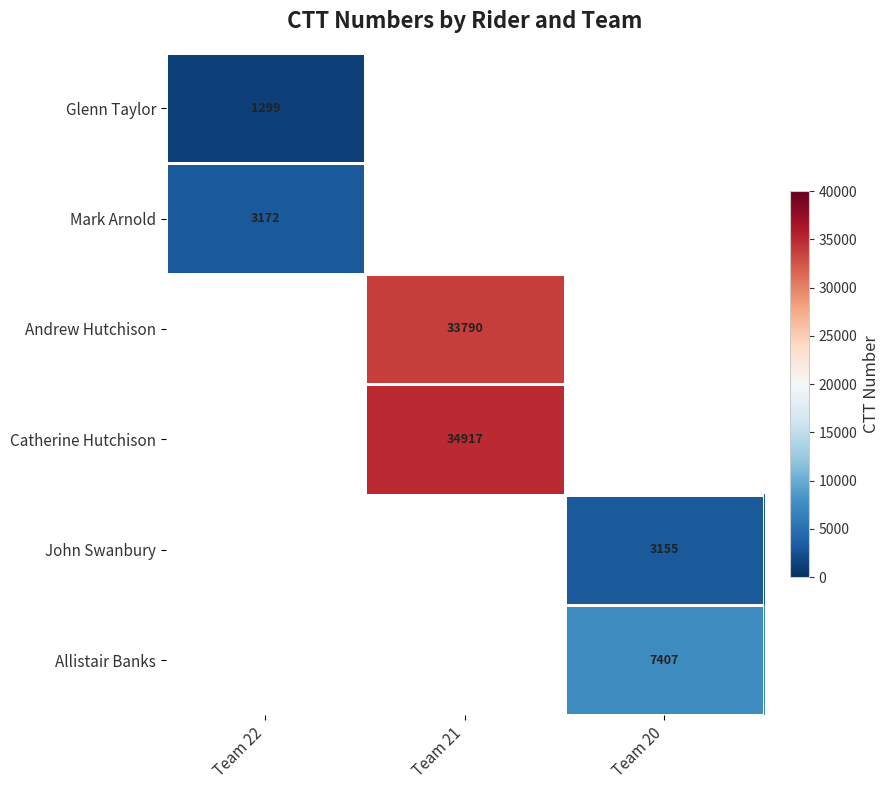

Is it true that John Swanbury equals 3155 at Team 20?

True